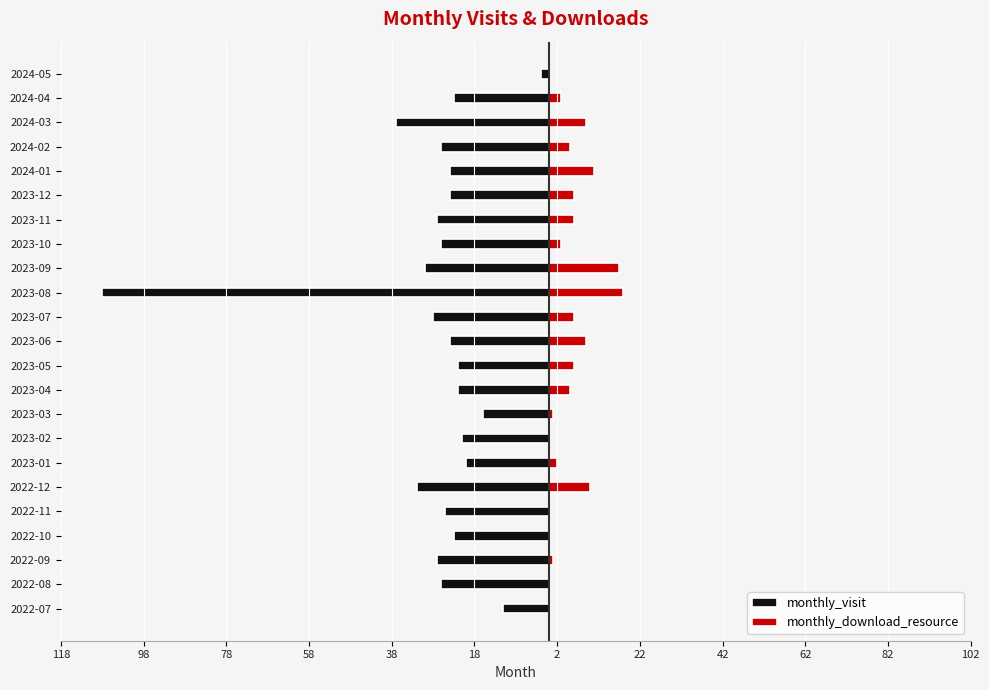

How many distinct data groups are displayed?

2